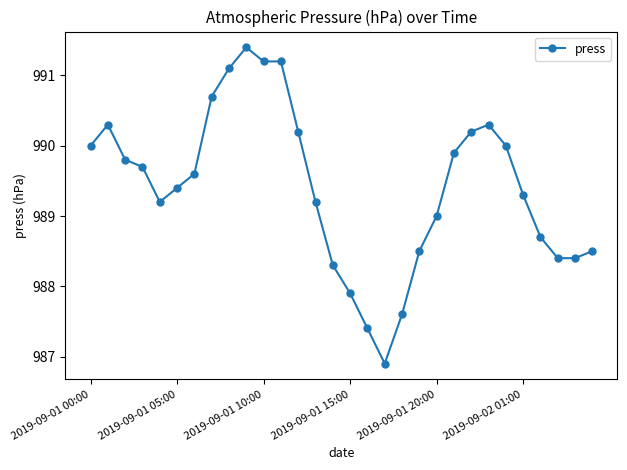

What is the maximum value shown in the chart?

991.4